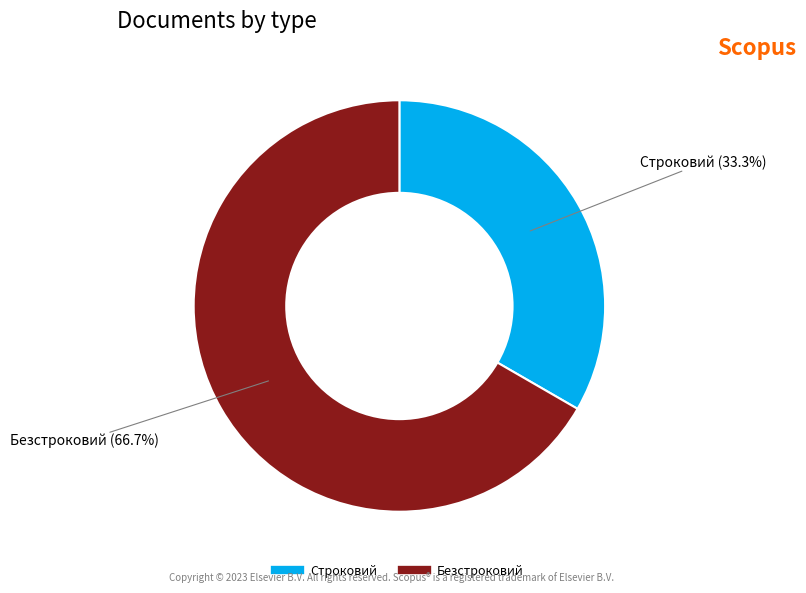

Which slice is the smallest?

Строковий